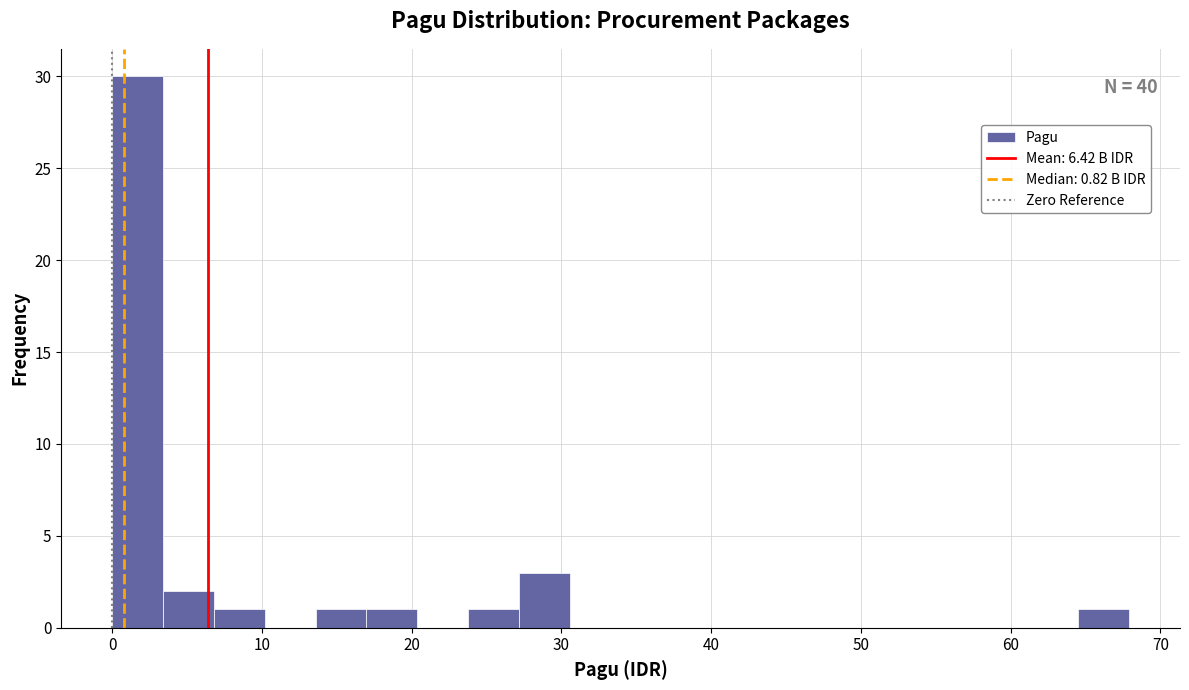

Read against the x-axis, roughly where is the centre of the tallest bar?

2